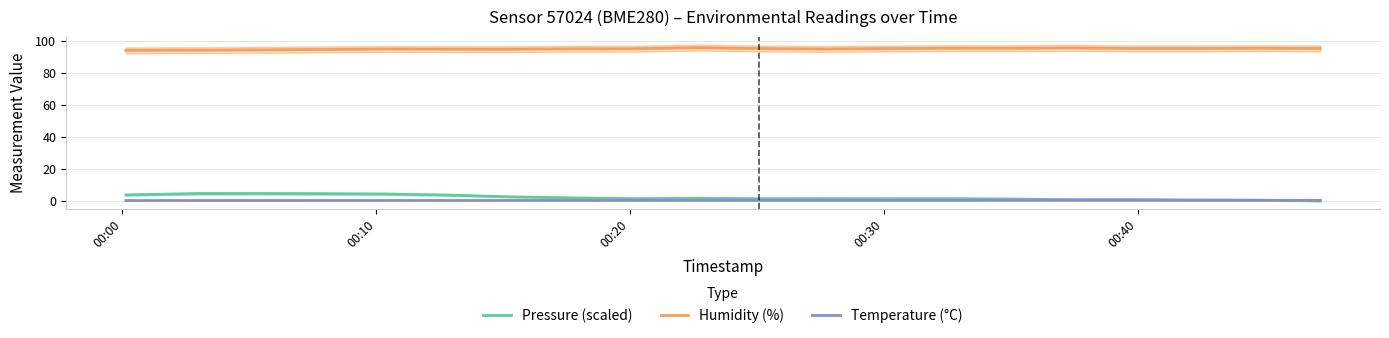

What is the maximum value for Humidity (%)?

95.6